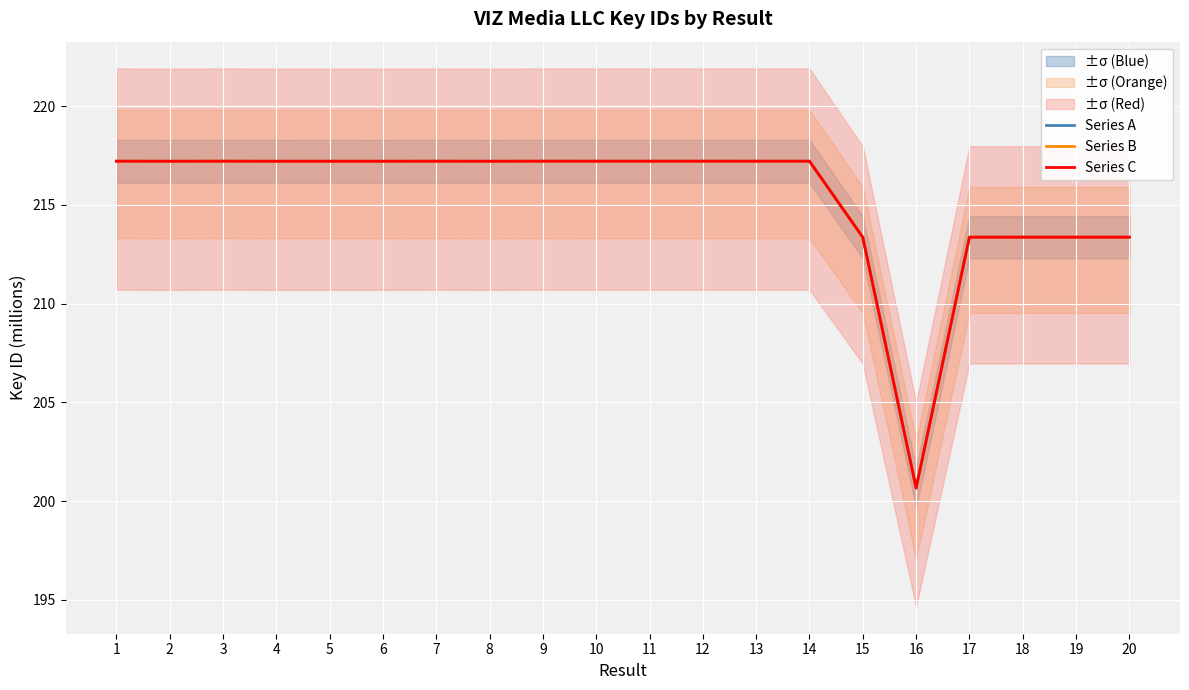

At which category does the chart reach its minimum across all series?

16